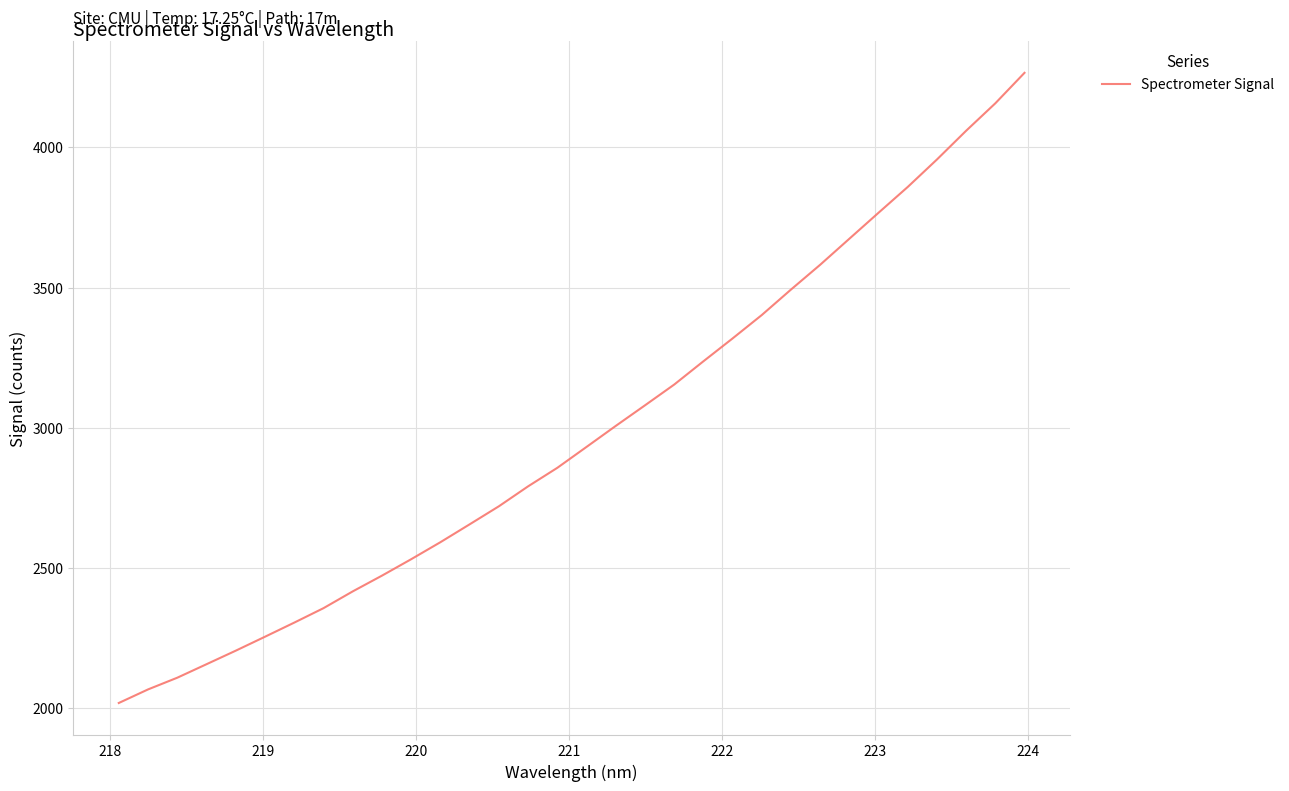

What is the difference between the maximum and minimum values?

2245.9